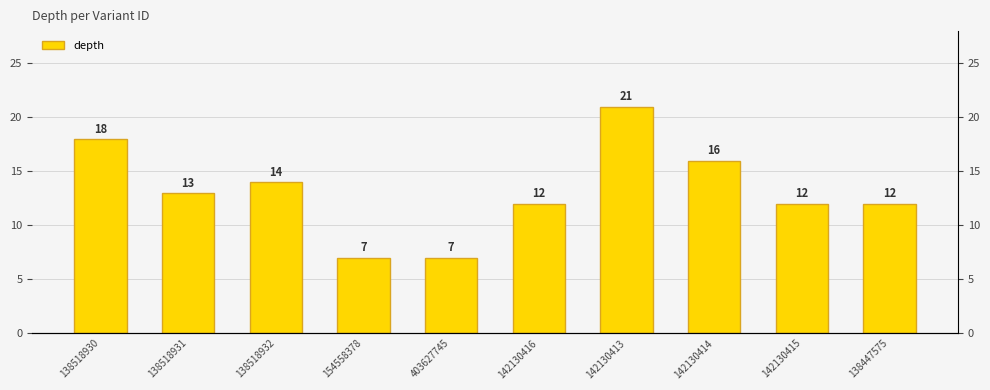

Which has a higher value, 403627745 or 138518930?

138518930